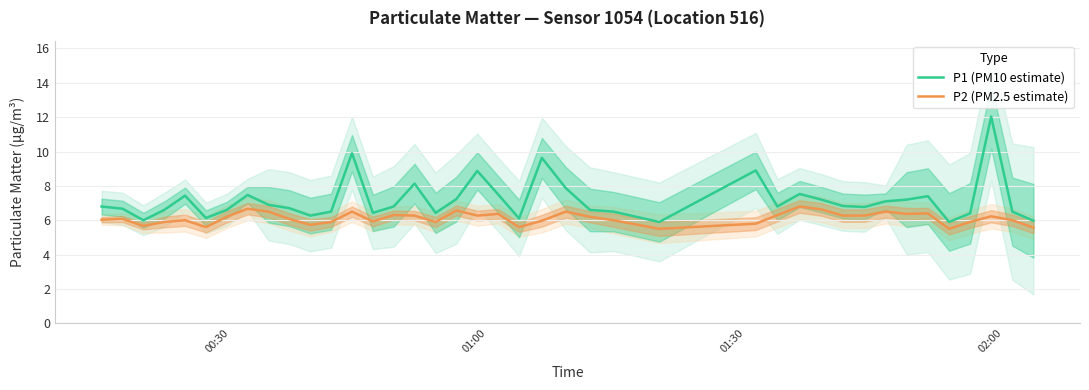

What is the lowest value of the P1 (PM10 estimate) series?

5.9